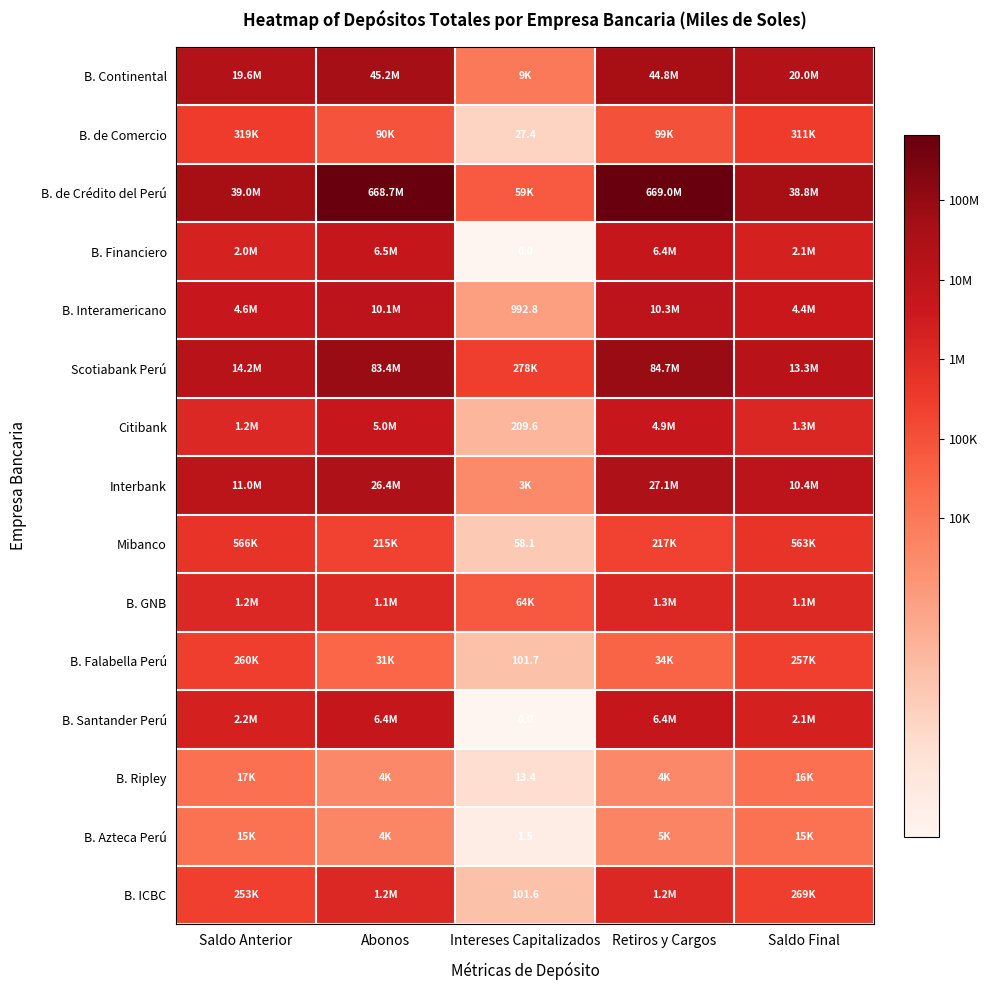

How many distinct data groups are displayed?

15